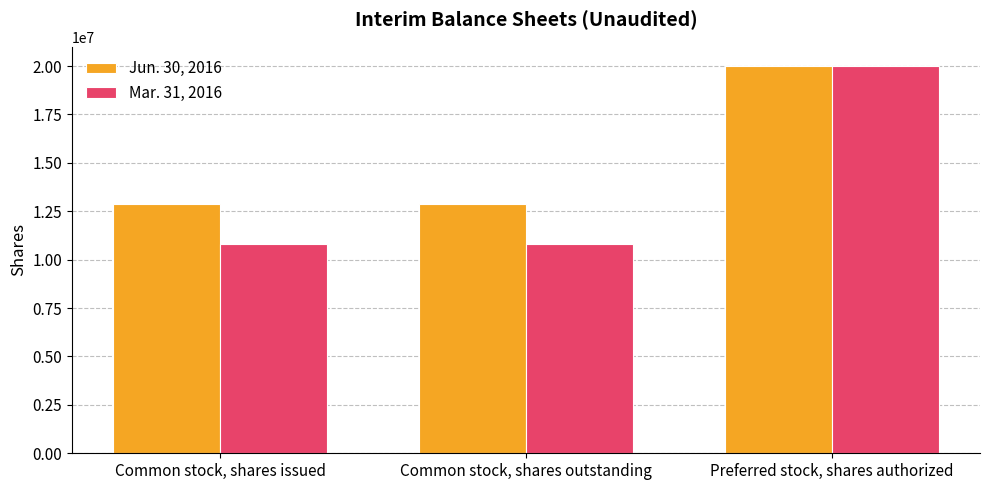

How many bars are there in total?

6